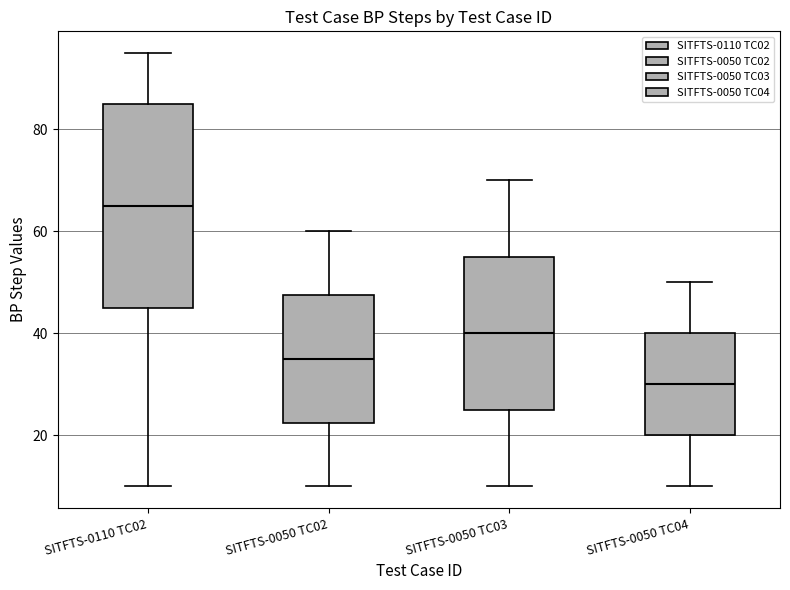

Which box's median line is the highest?

SITFTS-0110 TC02